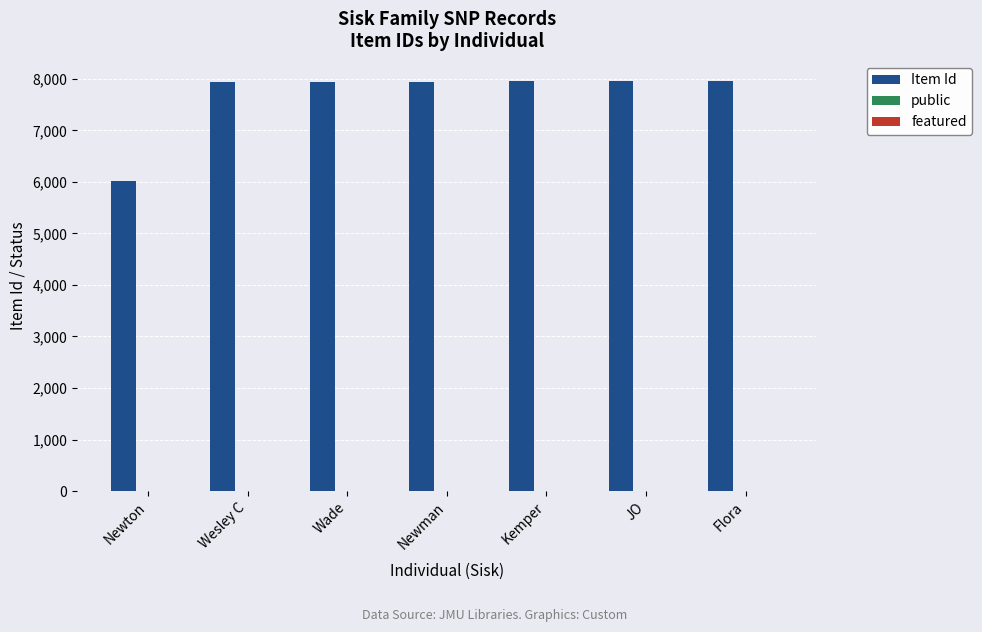

Which series has the largest total across all categories?

Item Id